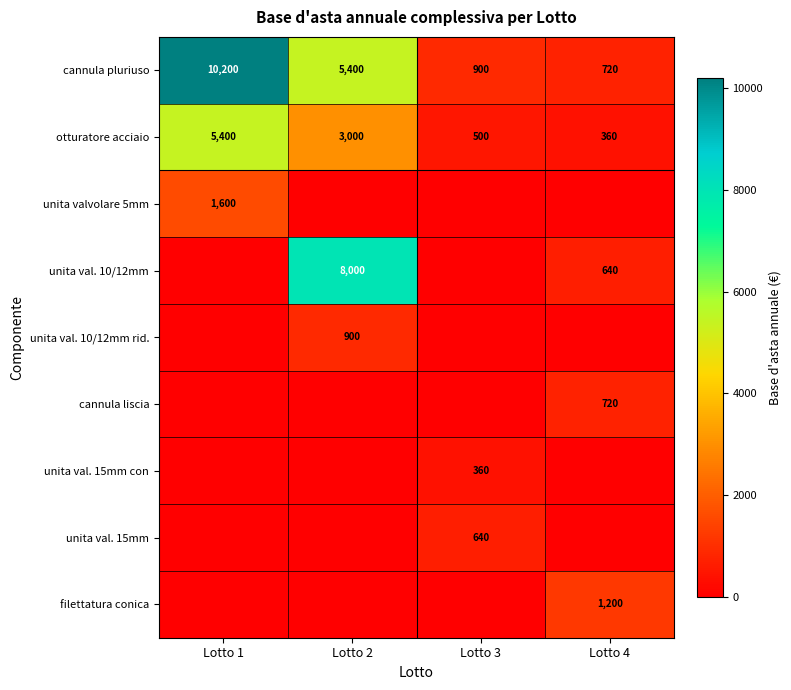

Rank the categories by otturatore acciaio value from highest to lowest.

Lotto 1, Lotto 2, Lotto 3, Lotto 4